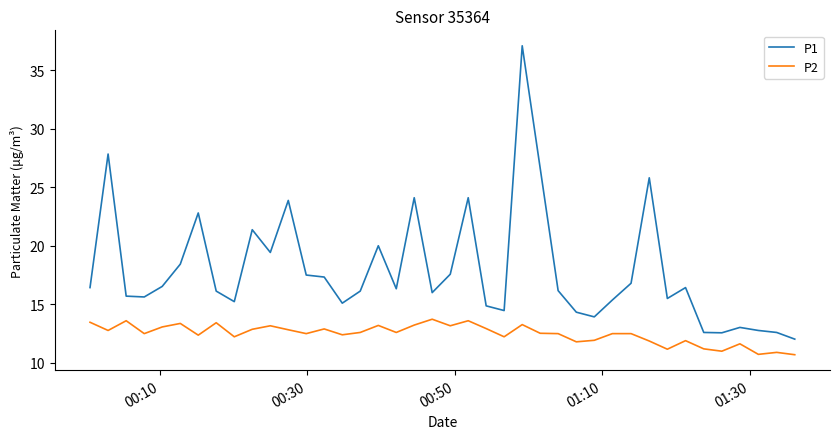

What is the maximum value for P1?

37.1